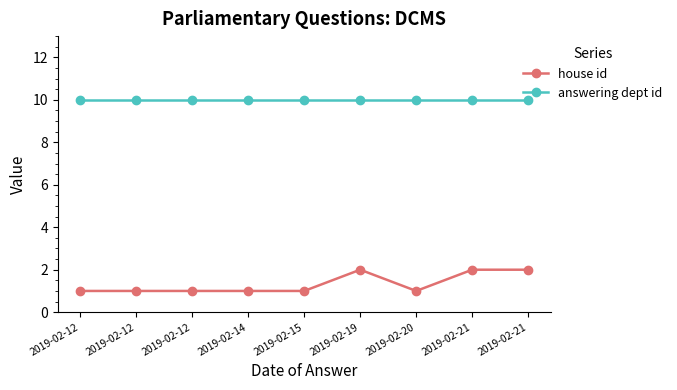

Count the number of categories in the chart.

9